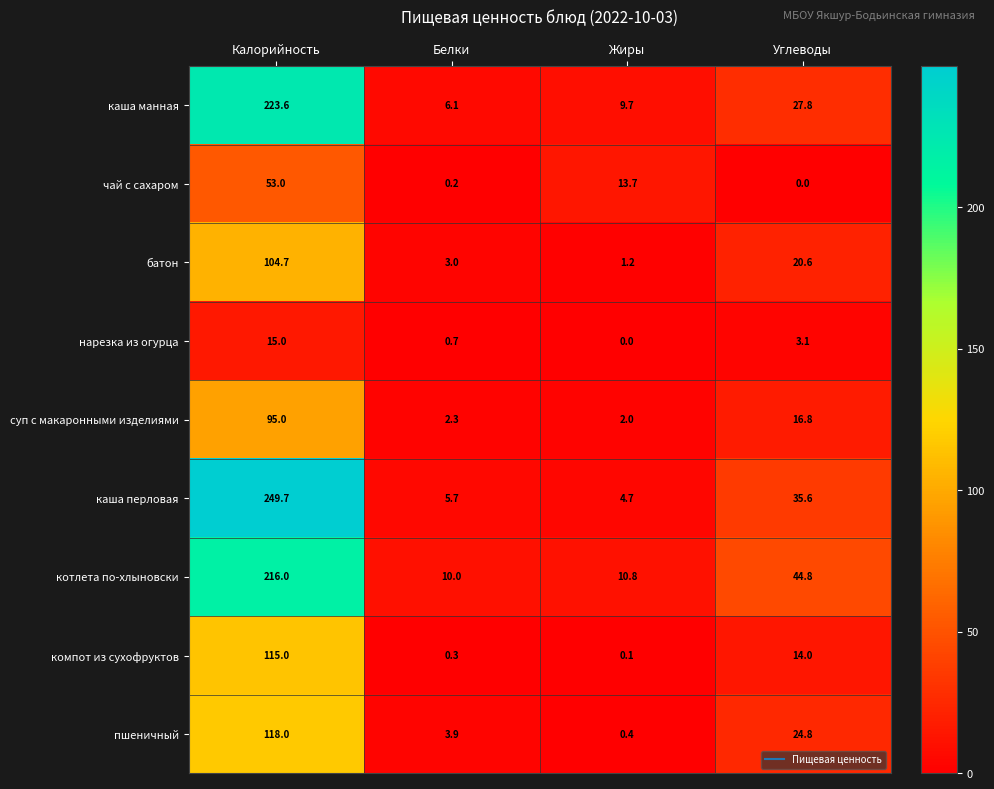

Which category has the lowest value in the каша перловая series?

Жиры